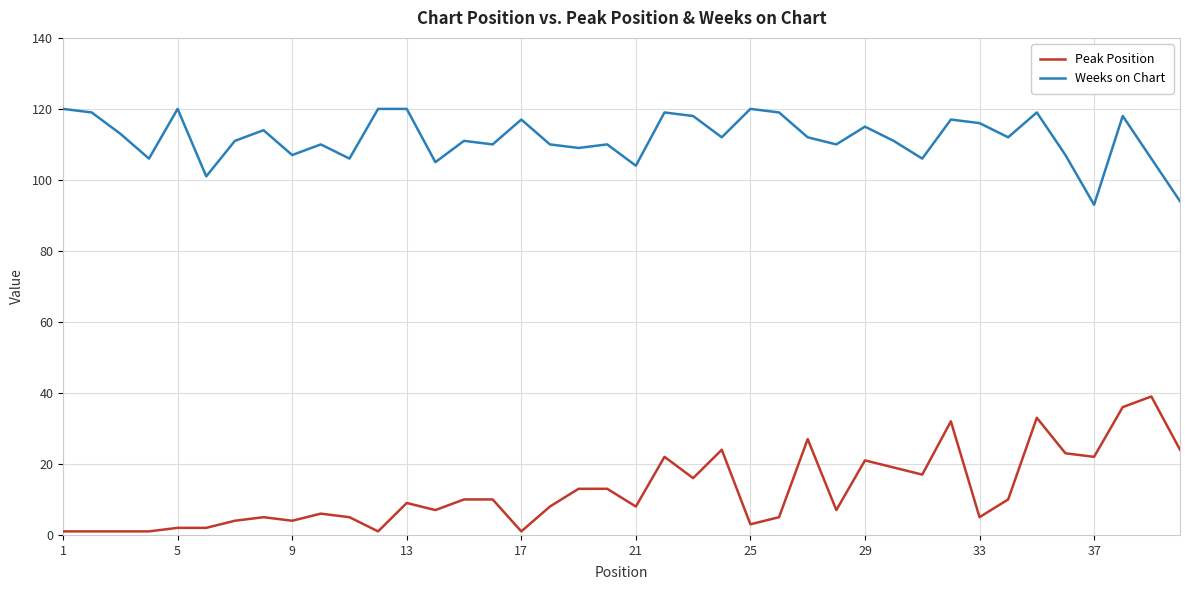

Reading left to right, what are all the values shown in this chart?

Peak Position: 1	1	1	1	2	2	4	5	4	6	5	1	9	7	10	10	1	8	13	13	8	22	16	24	3	5	27	7	21	19	17	32	5	10	33	23	22	36	39	24
Weeks on Chart: 120	119	113	106	120	101	111	114	107	110	106	120	120	105	111	110	117	110	109	110	104	119	118	112	120	119	112	110	115	111	106	117	116	112	119	107	93	118	106	94